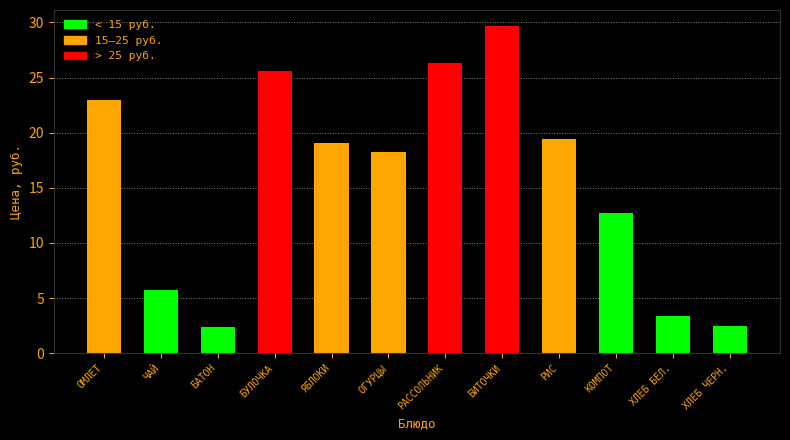

What is the minimum value shown in the chart?

2.4